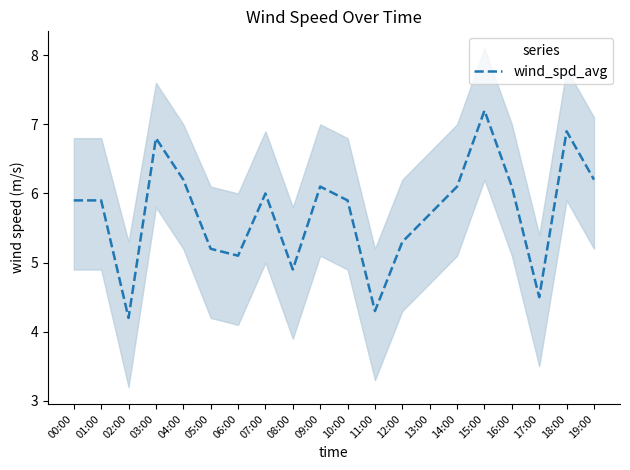

Reading left to right, transcribe all the data shown in this chart.

5.9	5.9	4.2	6.8	6.2	5.2	5.1	6.0	4.9	6.1	5.9	4.3	5.3	5.7	6.1	7.2	6.1	4.5	6.9	6.2